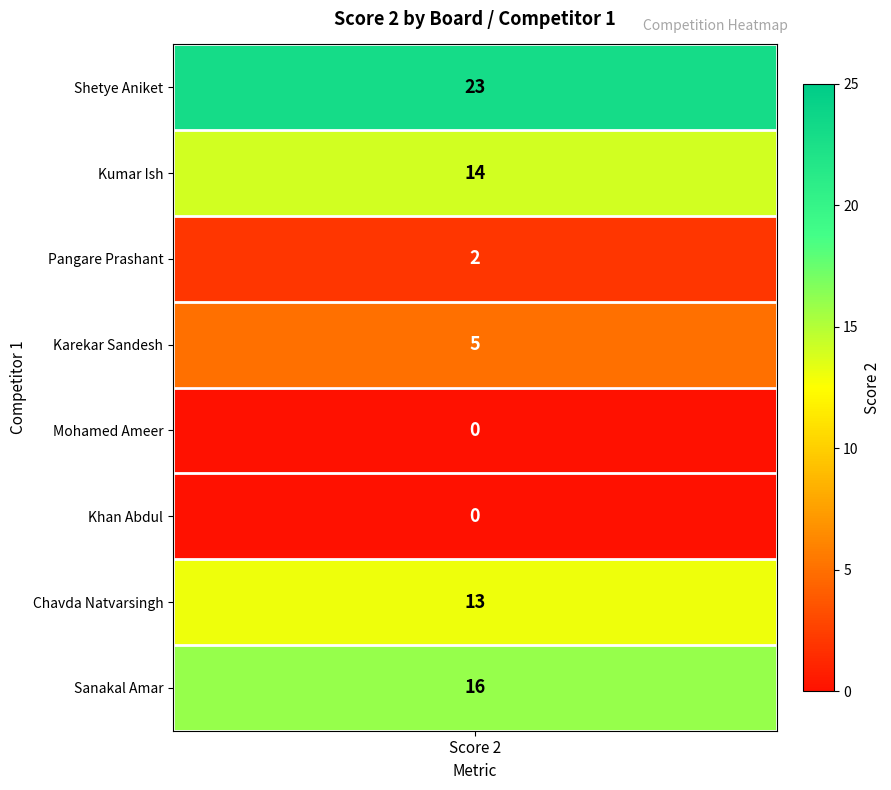

Rank the categories by value from highest to lowest.

Board 1, Board 8, Board 2, Board 7, Board 4, Board 3, Board 5, Board 6